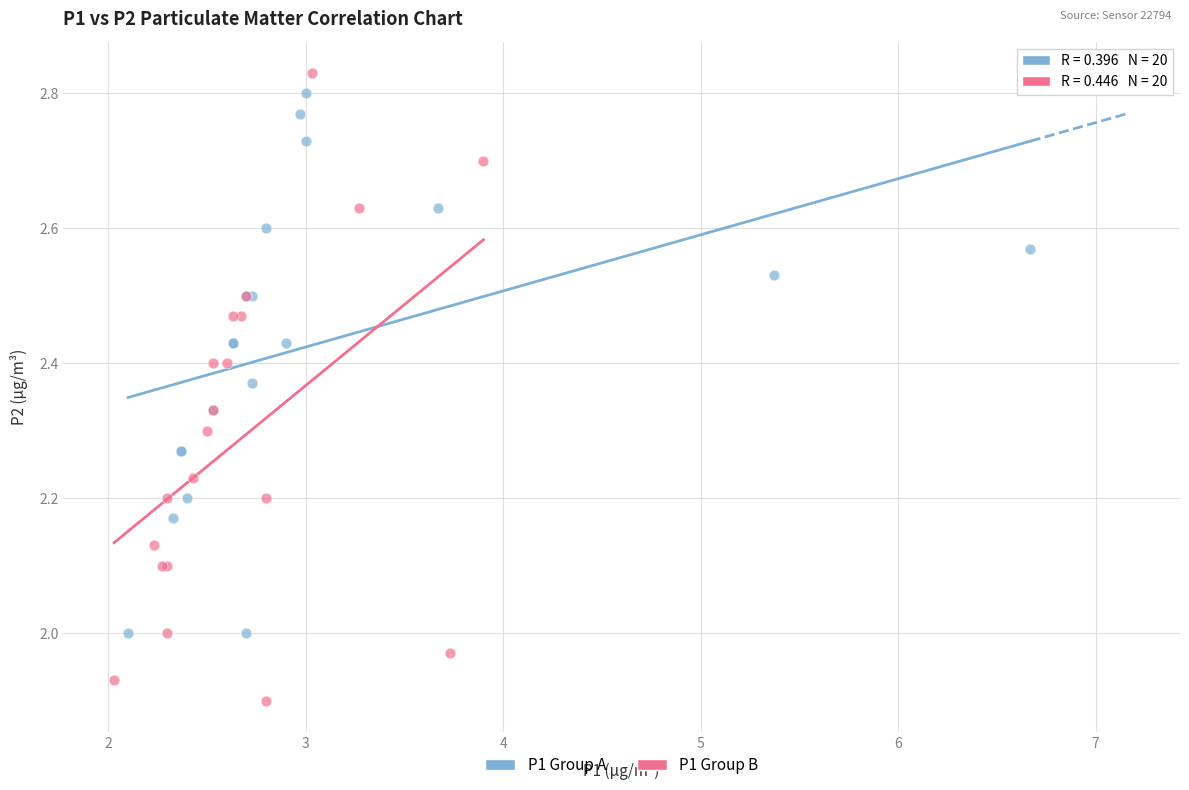

What are all the series names shown in the legend?

P1 Group A, P1 Group B